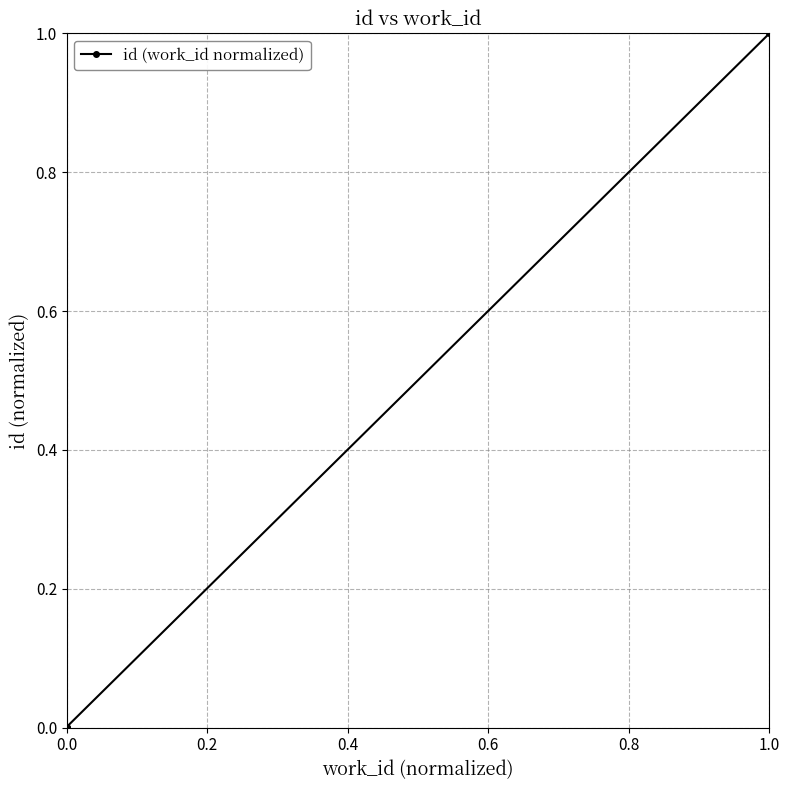

True or false: the data shows 0.0 at 0.0.

True